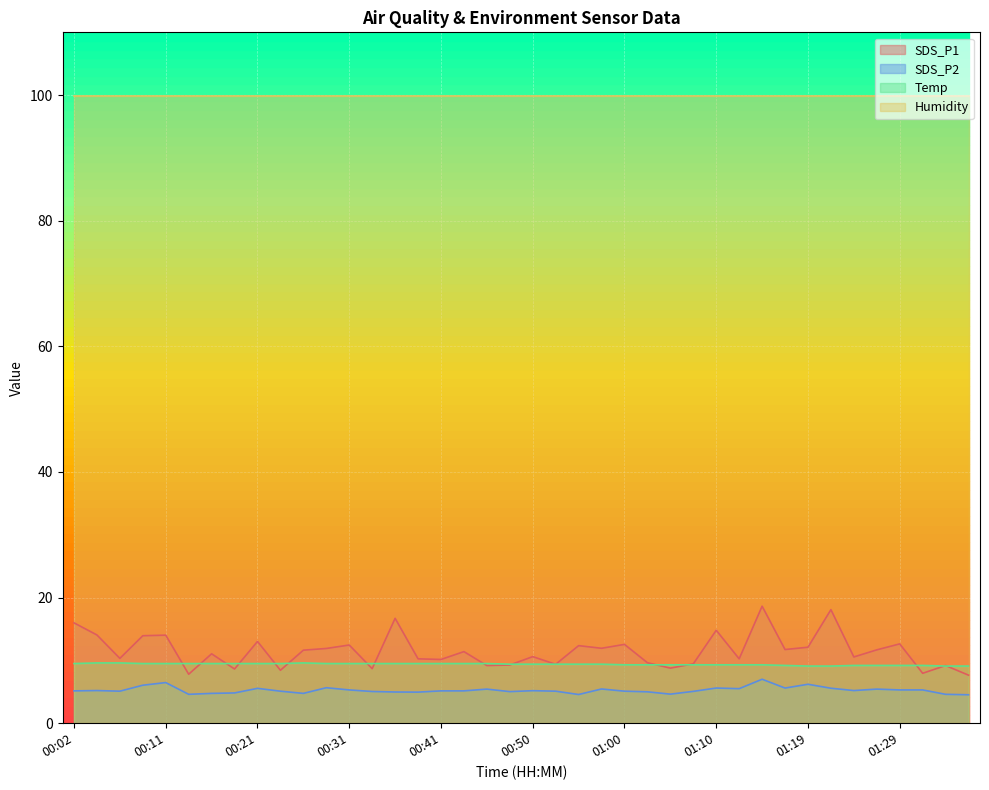

List the series in order of their peak value, lowest first.

SDS_P2, Temp, SDS_P1, Humidity